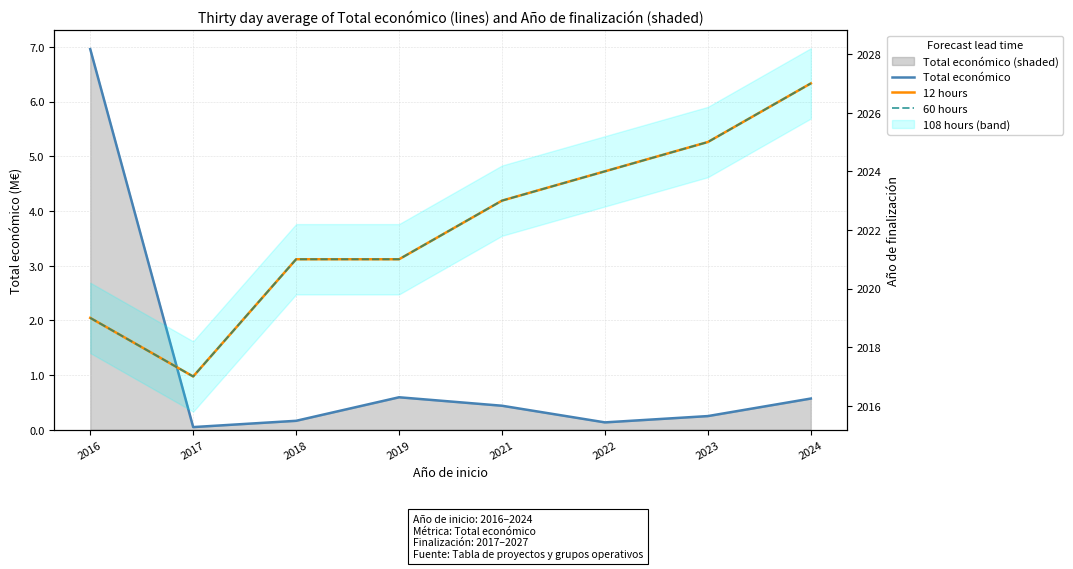

Reading left to right, transcribe all the data shown in this chart.

Total económico: 2016=7.0	2017=0.1	2018=0.2	2019=0.6	2021=0.4	2022=0.1	2023=0.3	2024=0.6
12 hours: 2016=2019.0	2017=2017.0	2018=2021.0	2019=2021.0	2021=2023.0	2022=2024.0	2023=2025.0	2024=2027.0
60 hours: 2016=2019.0	2017=2017.0	2018=2021.0	2019=2021.0	2021=2023.0	2022=2024.0	2023=2025.0	2024=2027.0